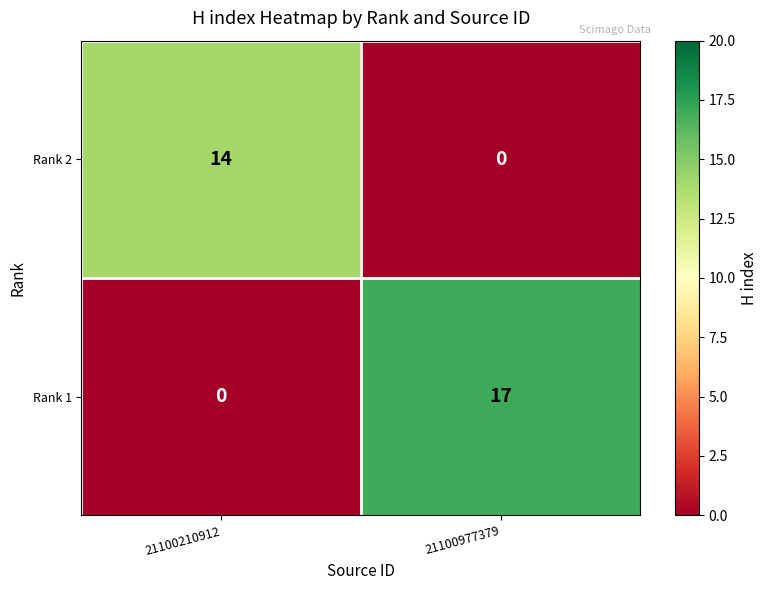

What is the total value across all series at 21100977379?

17